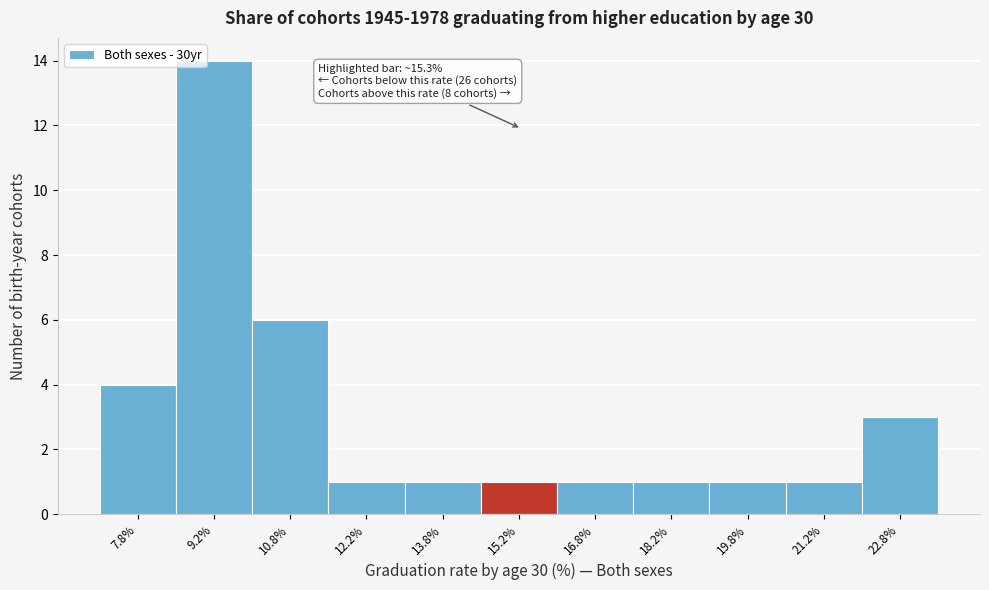

Over which range of the x-axis is the bar tallest?

8.5 to 10.0